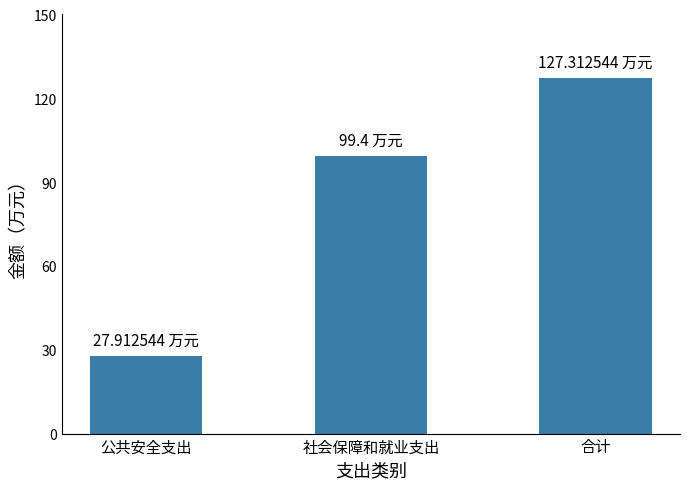

Reading left to right, transcribe all the data shown in this chart.

公共安全支出=27.9	社会保障和就业支出=99.4	合计=127.3